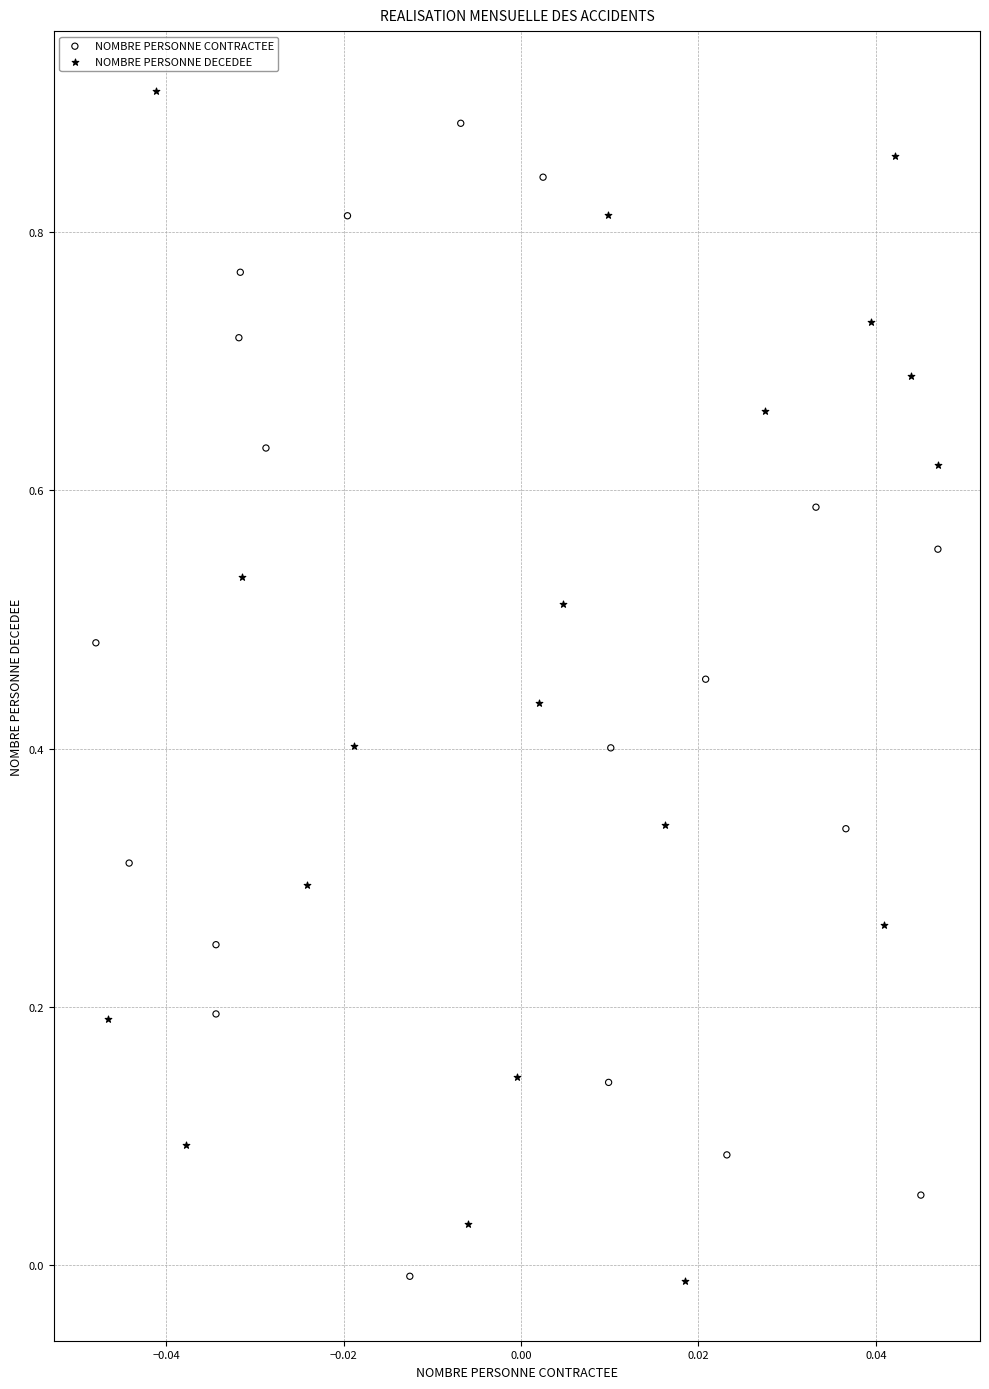

Which series has the widest spread of Y values?

NOMBRE PERSONNE DECEDEE